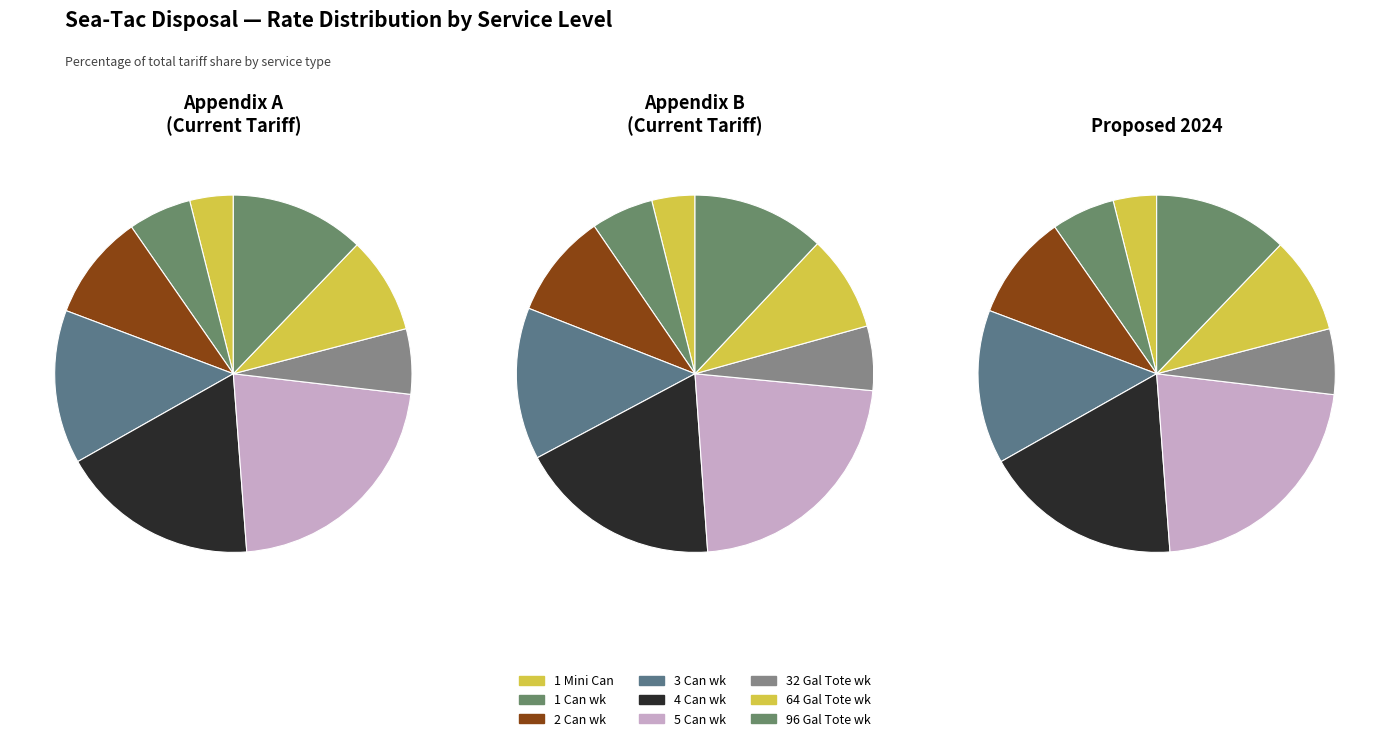

Rank the categories by Proposed 2024 value from highest to lowest.

5 Can wk, 4 Can wk, 3 Can wk, 96 Gal Tote wk, 2 Can wk, 64 Gal Tote wk, 32 Gal Tote wk, 1 Can wk, 1 Mini Can